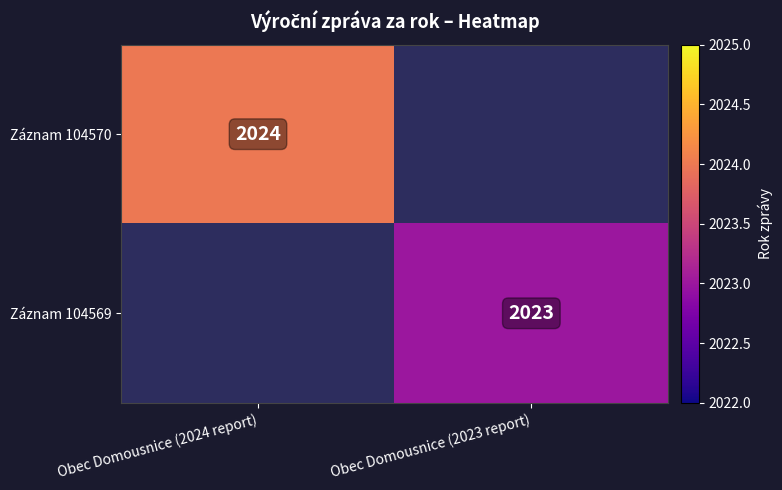

True or false: Záznam 104569 has a value of 2023 at Obec Domousnice (2023 report).

True